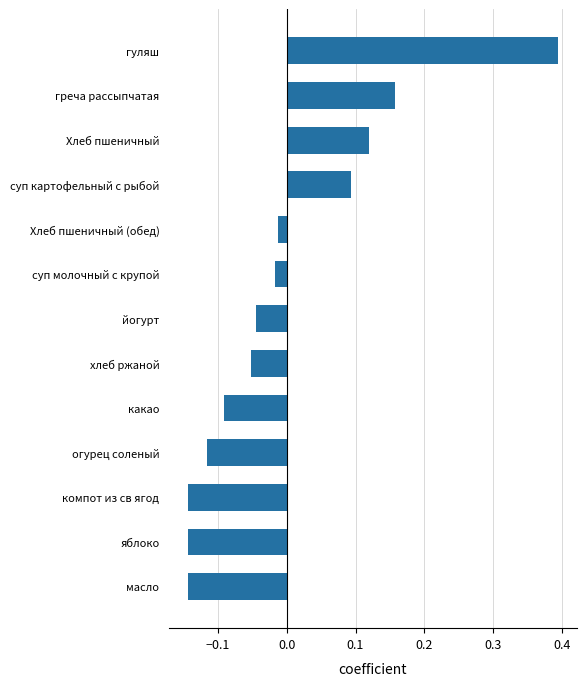

Which label corresponds to the largest value in the chart?

гуляш